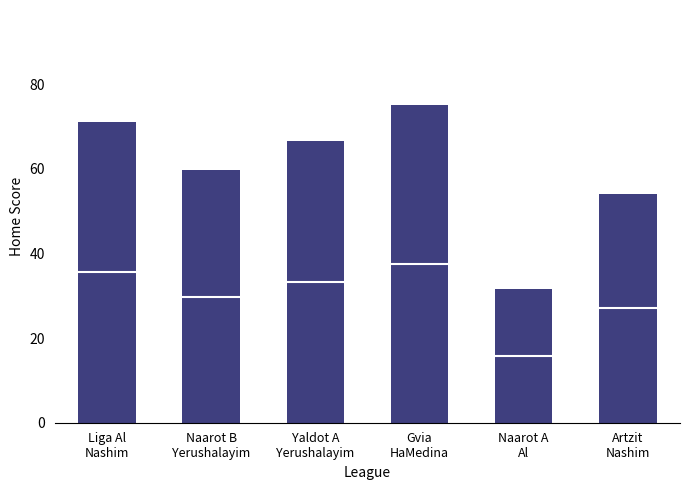

The chart shows a value of 75.0 at Gvia
HaMedina. True or false?

True